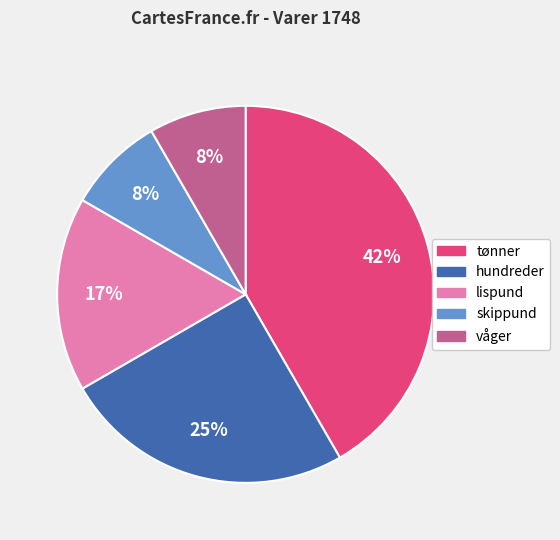

To the nearest percent, what is the combined percentage of hundreder and tønner?

67%